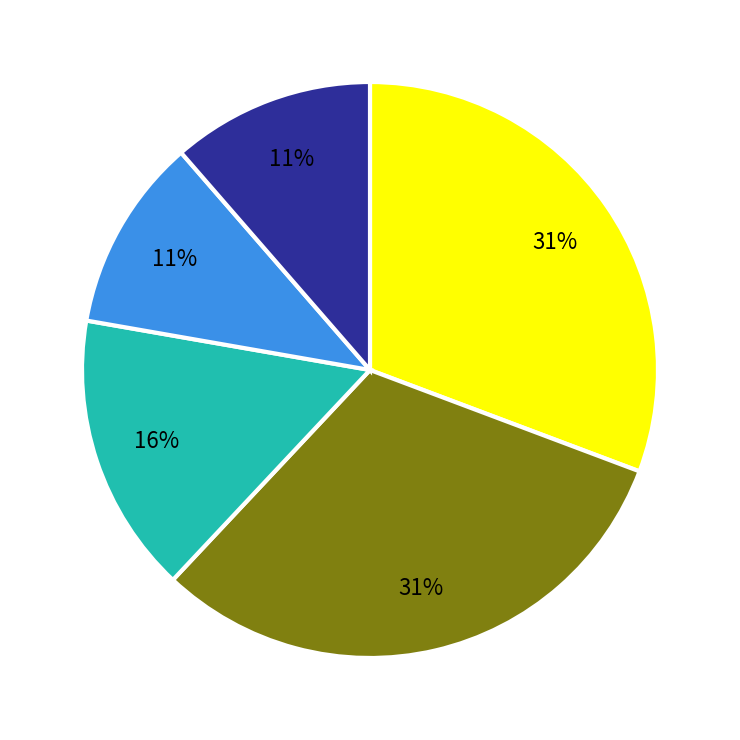

Does any single category account for the majority?

No